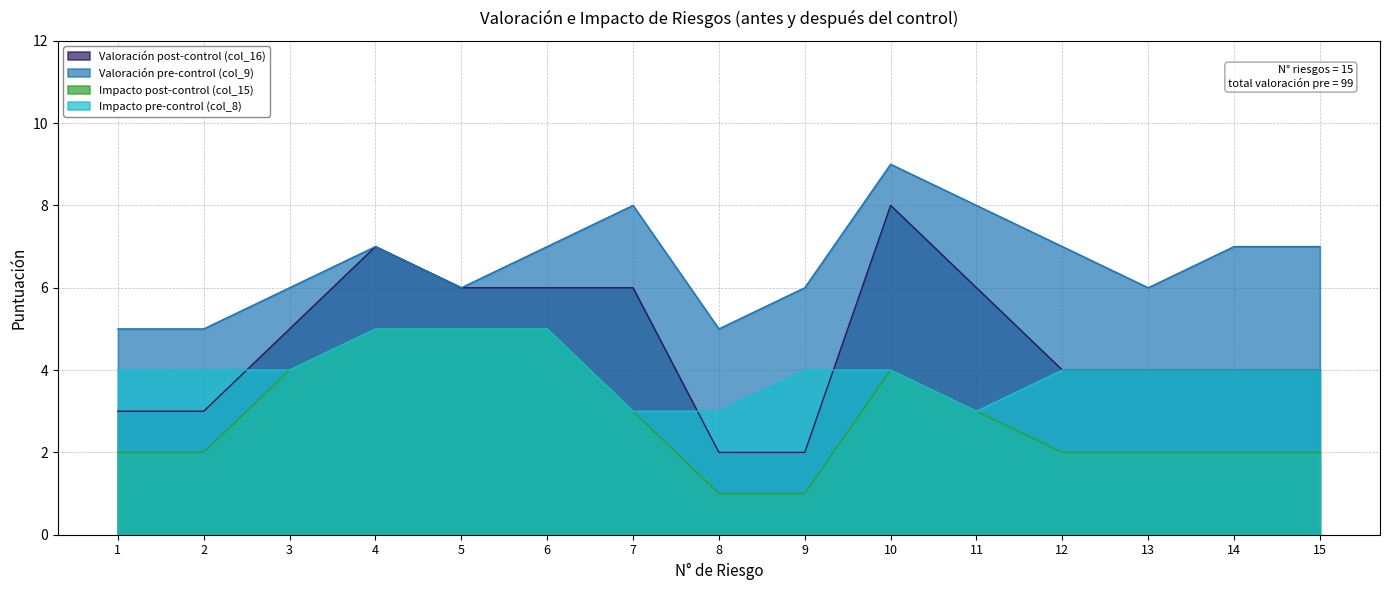

True or false: Impacto post-control (col_15) has more than 0 points higher than both neighbors.

True